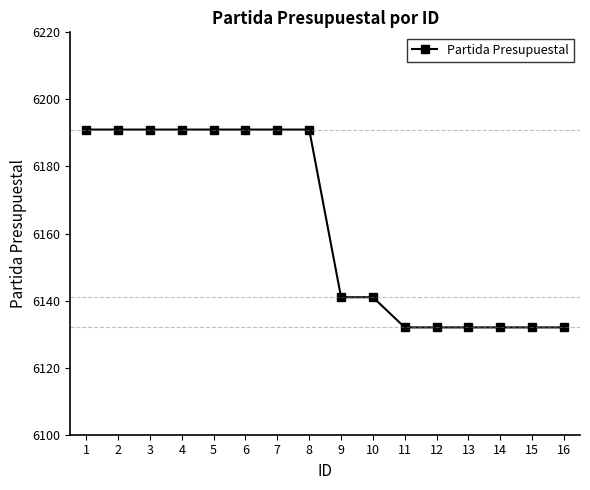

True or false: the data shows 6132 at 12.

True